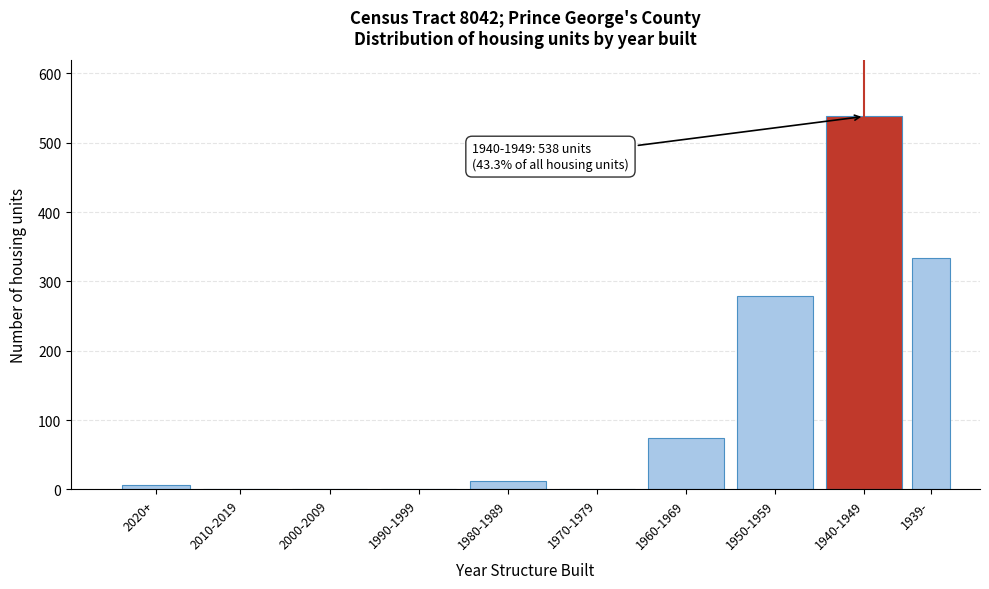

Reading left to right, extract all data points from this chart.

2020+=6	2010-2019=0	2000-2009=0	1990-1999=0	1980-1989=12	1970-1979=0	1960-1969=74	1950-1959=279	1940-1949=538	1939-=334